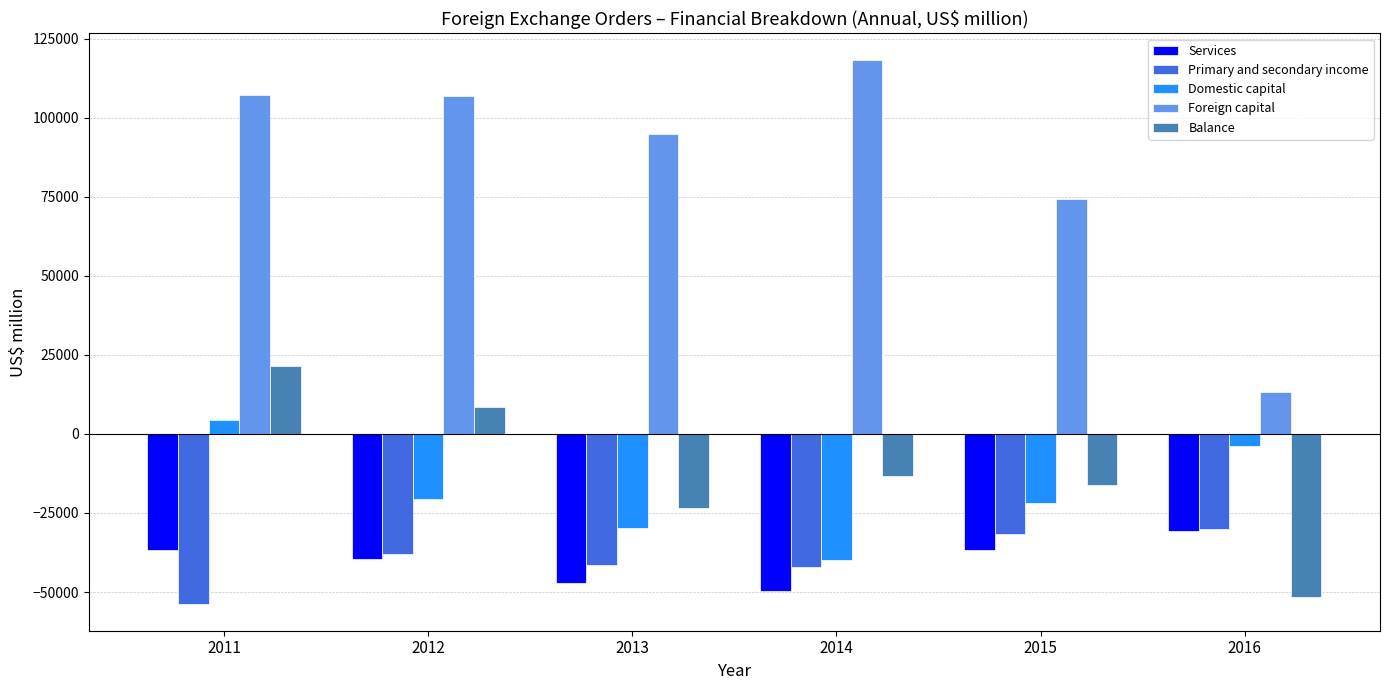

What is the value of the Services bar at the 4th from the left?

-49572.7